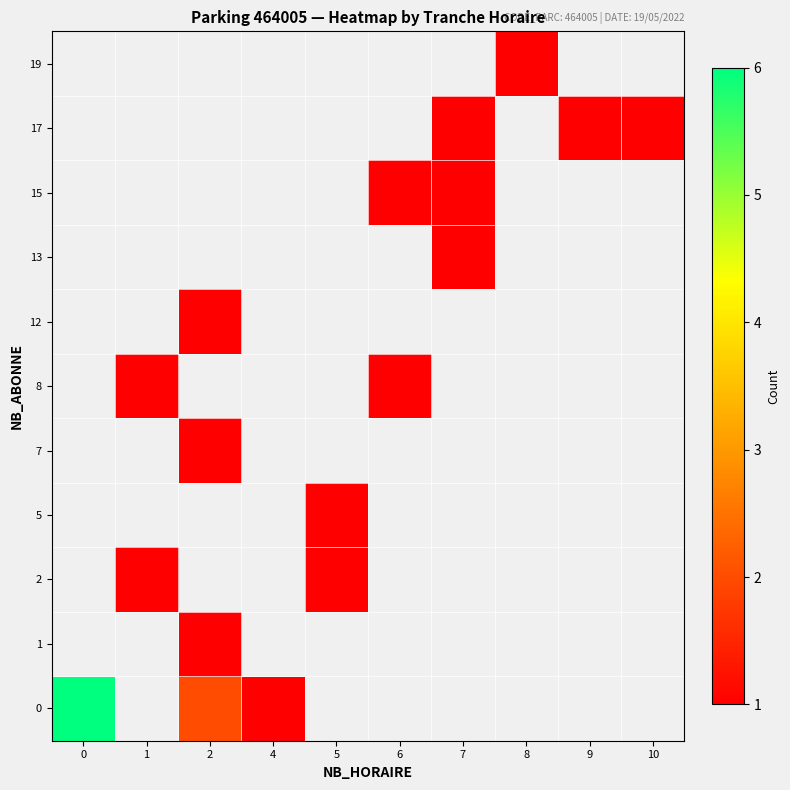

At how many categories does at least one series exceed 1?

2